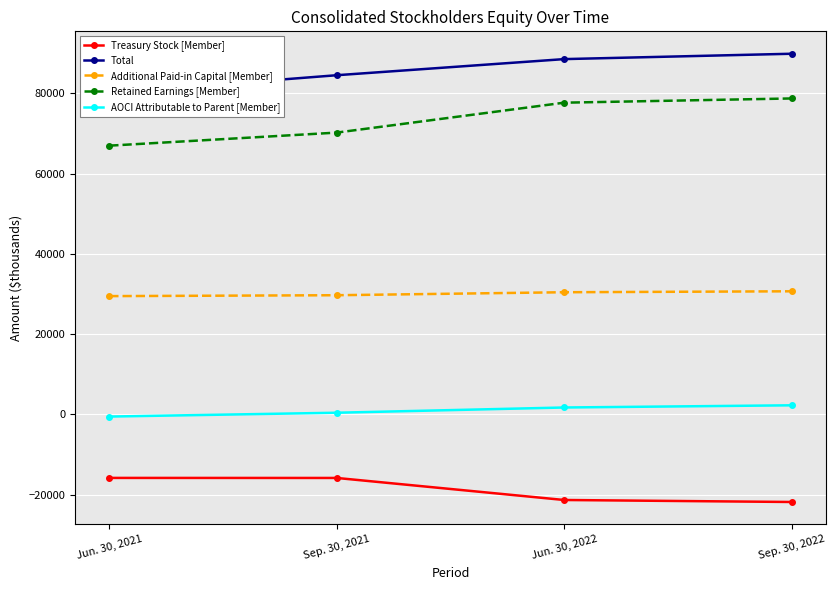

Which category has the lowest value across all series?

Sep. 30, 2022